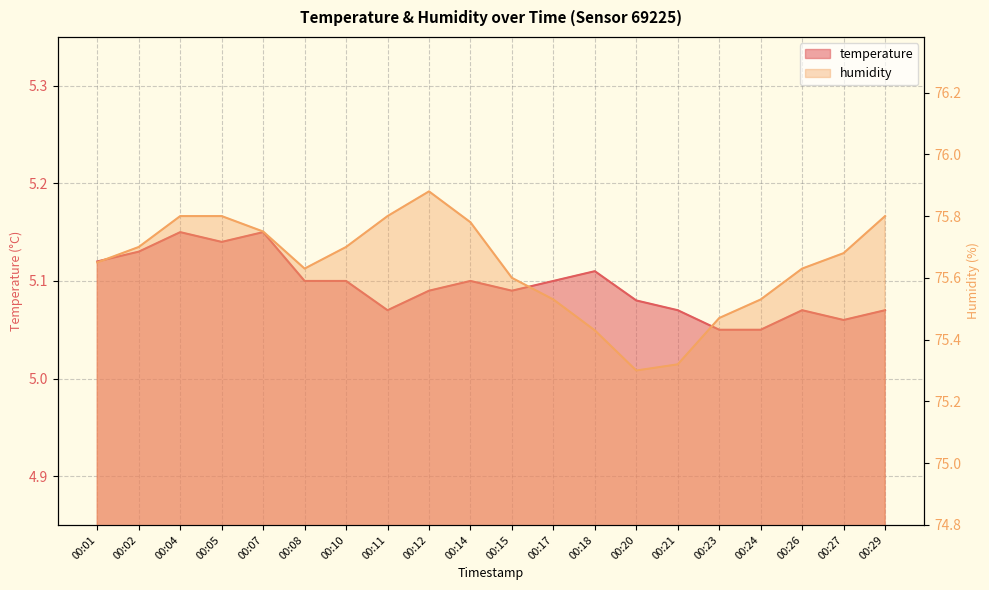

At which category does the chart reach its minimum across all series?

00:23